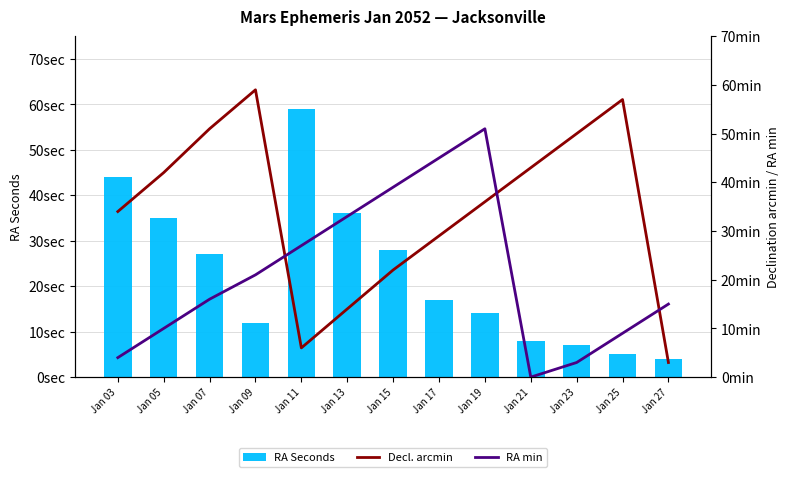

What is the total value across all series at Jan 25?

71